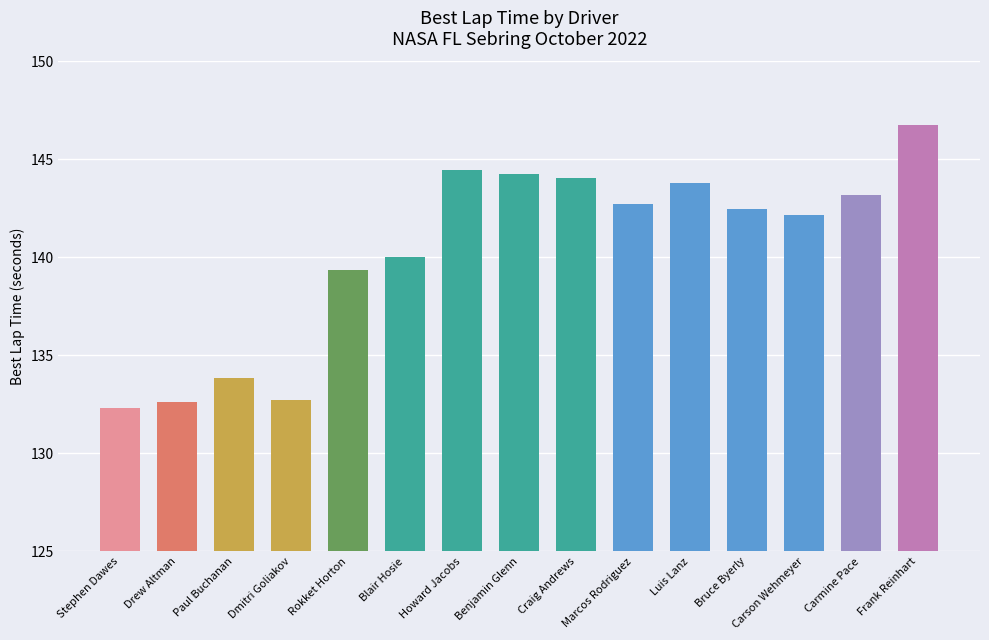

Are the bars grouped side by side (vs. stacked)?

No